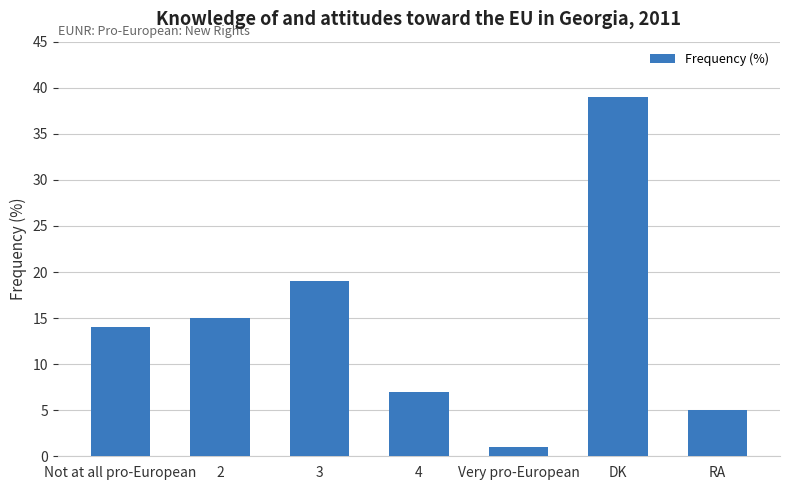

Are the bars horizontal?

No